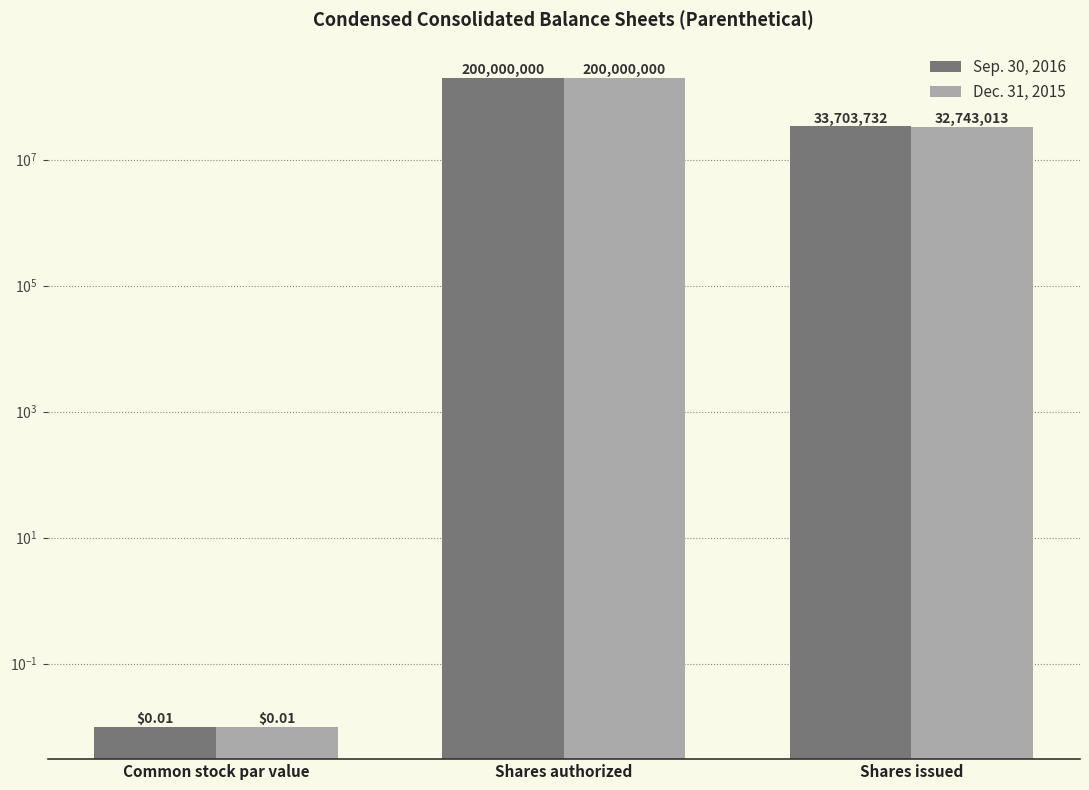

Reading left to right, extract all data points from this chart.

Sep. 30, 2016: 0.0	200000000.0	33703732.0
Dec. 31, 2015: 0.0	200000000.0	32743013.0